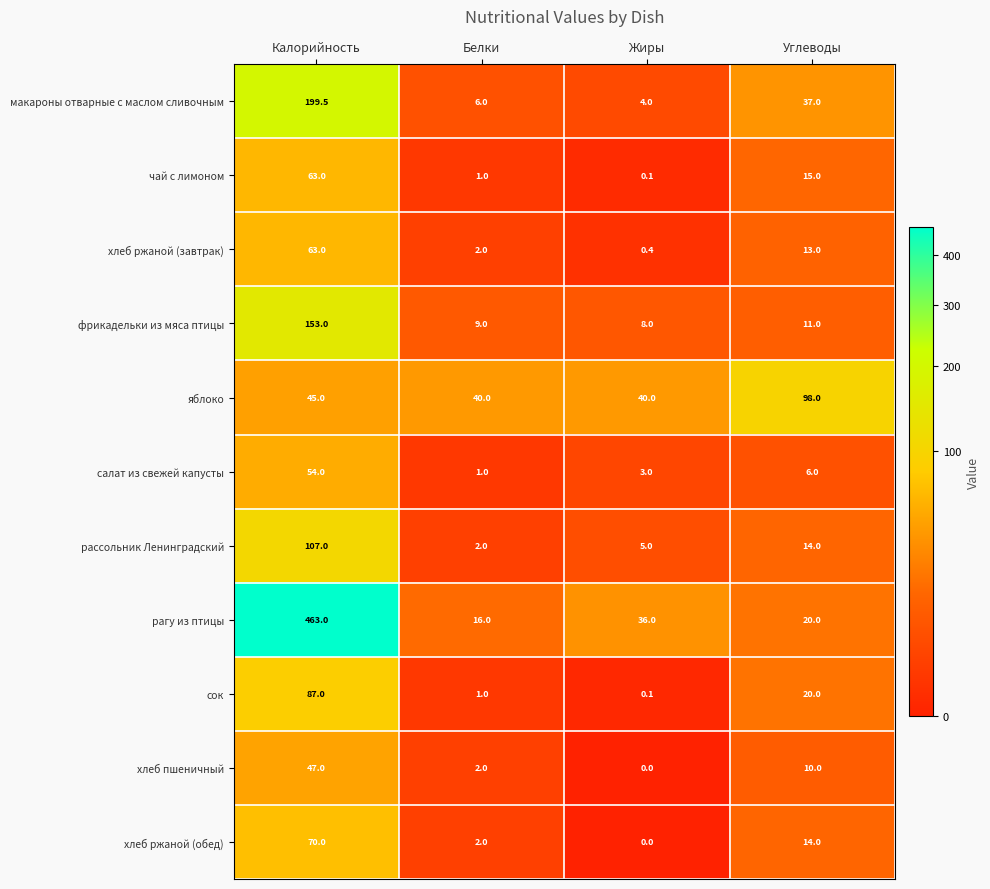

Which series changed the most between Калорийность and Белки?

рагу из птицы